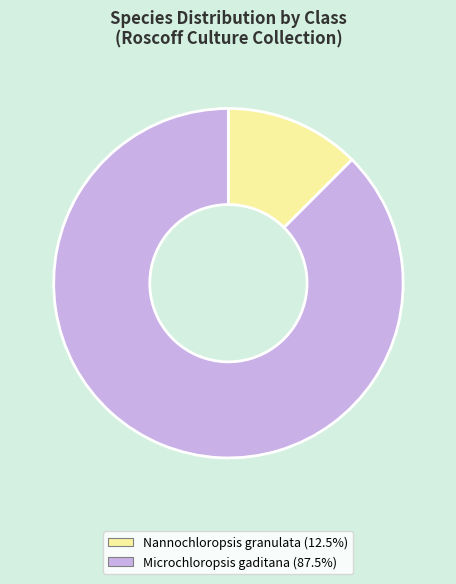

Does any single category account for the majority?

Yes